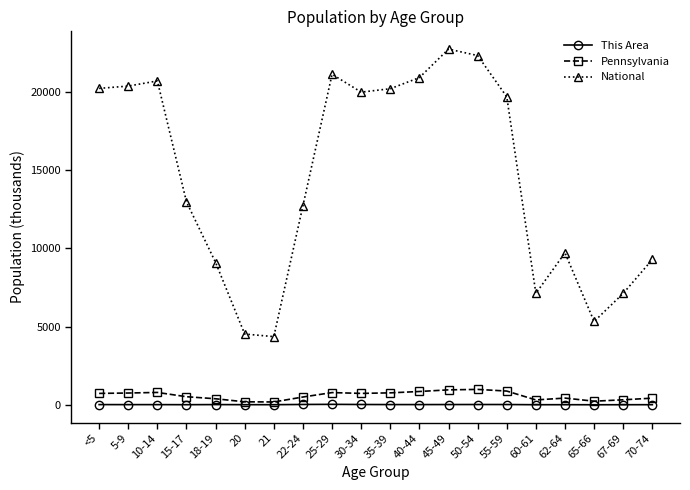

What is the average value of the National series?

14509.5